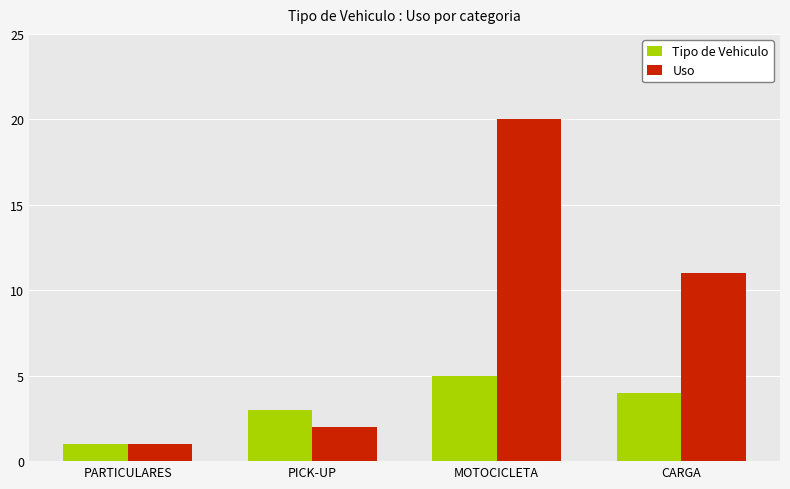

At how many categories does at least one series exceed 13?

1